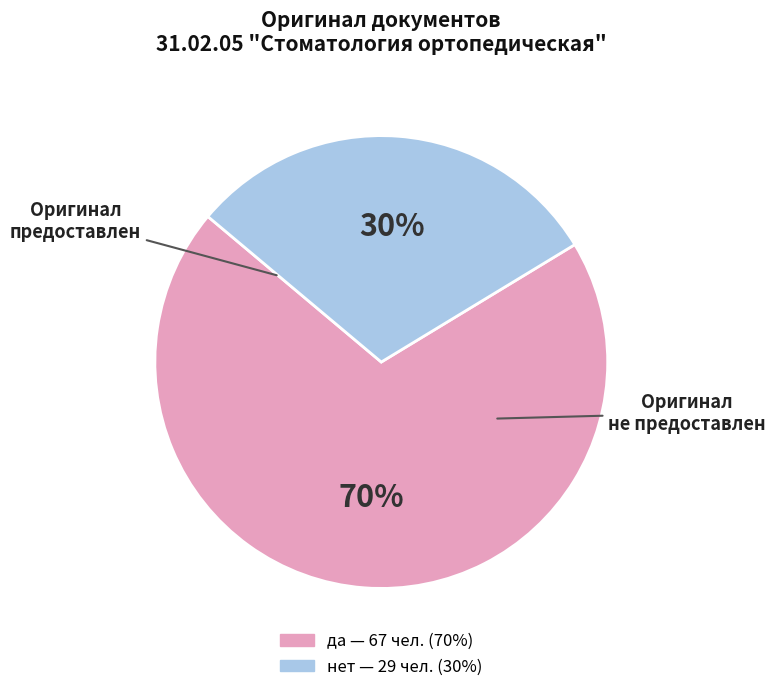

What percentage is the нет slice, to the nearest percent?

30%